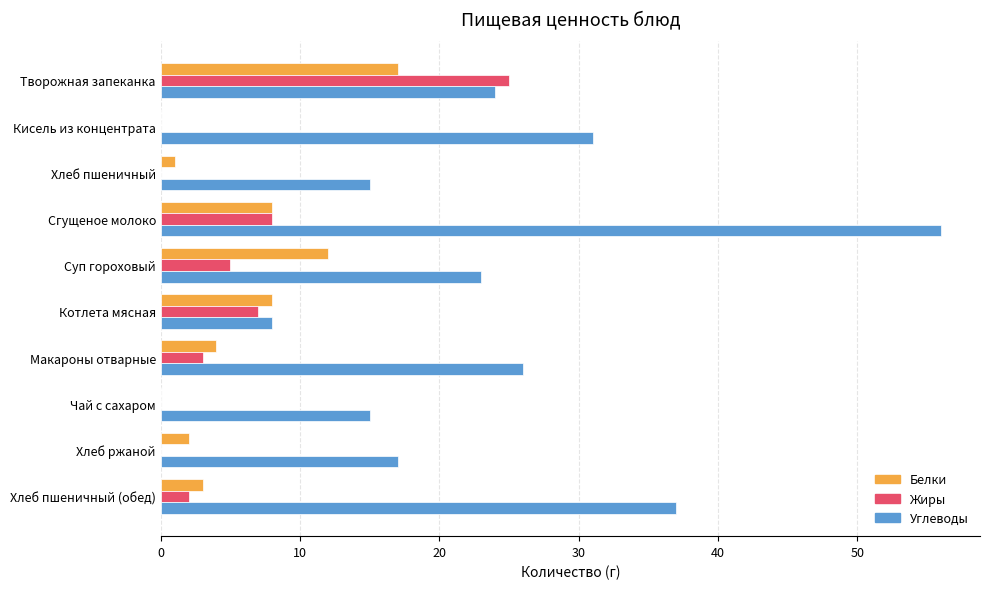

What is the maximum value for Жиры?

25